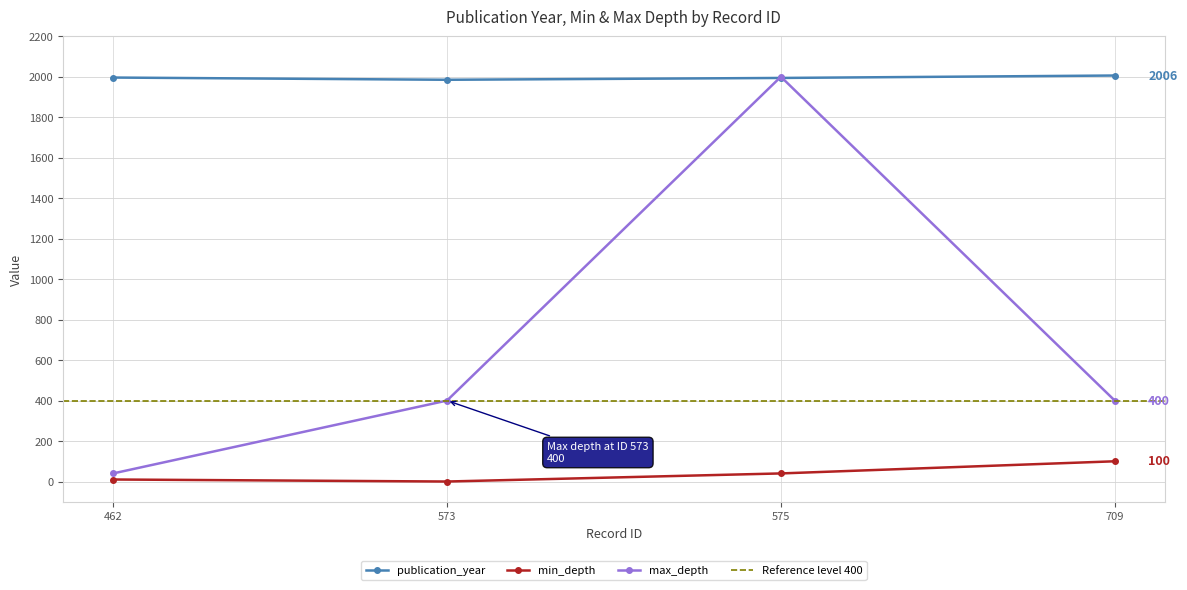

The publication_year series shows 1994 at 575. True or false?

True